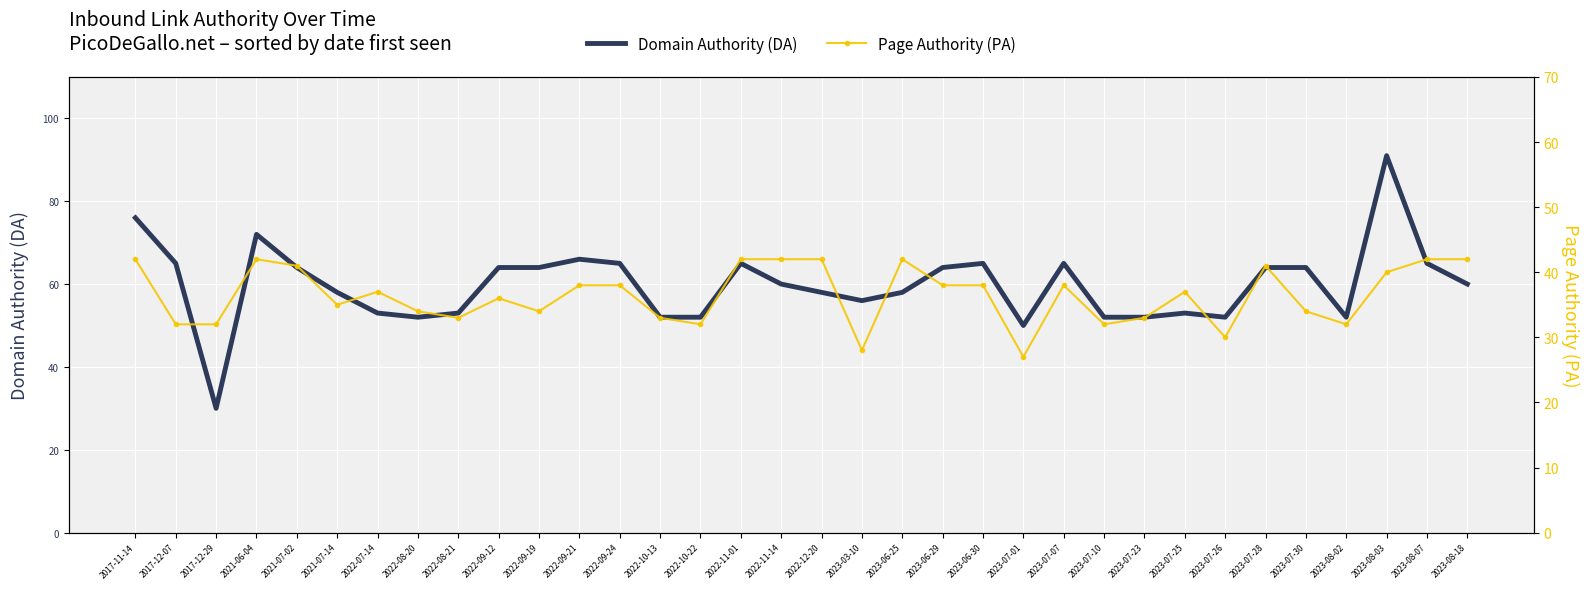

True or false: Page Authority (PA) and Domain Authority (DA) intersect in this chart.

True